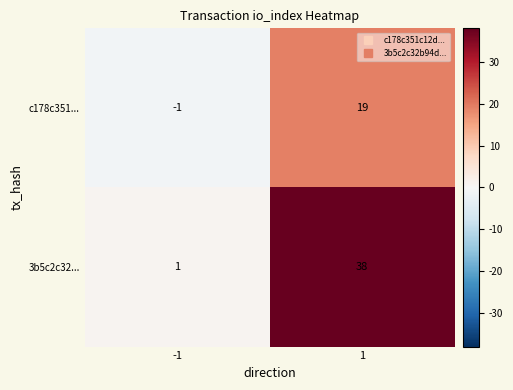

Reading left to right, transcribe all the data shown in this chart.

c178c351...: -1	19
3b5c2c32...: 1	38